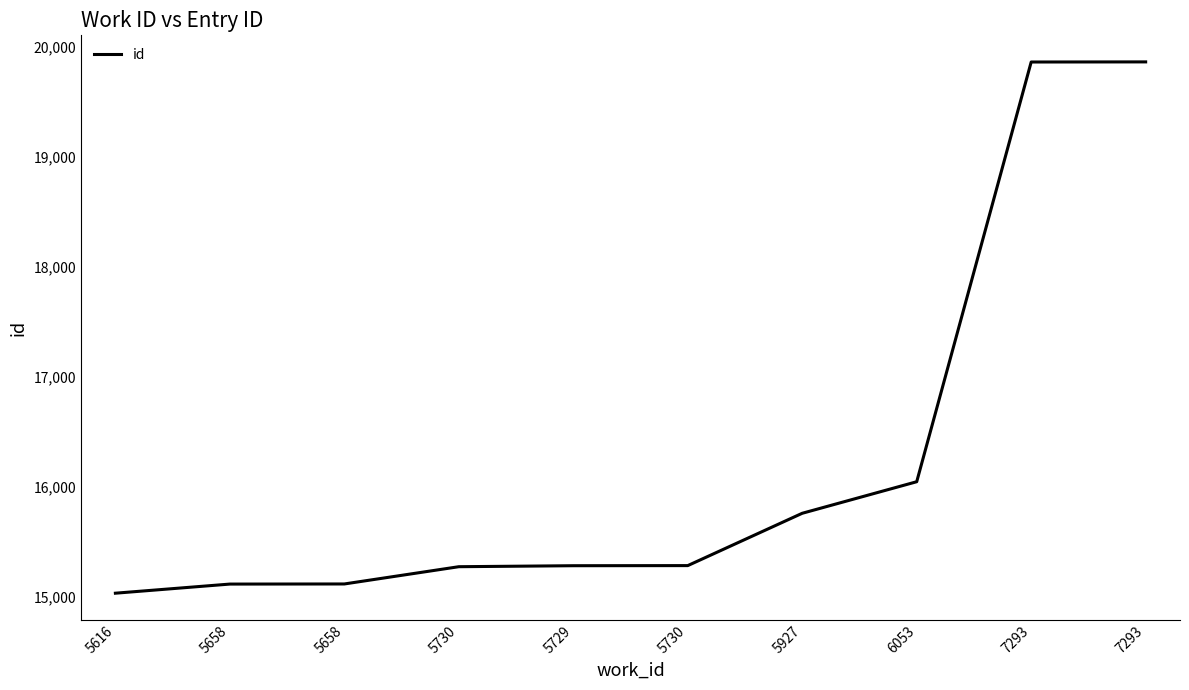

Reading left to right, list all the values displayed in this chart.

5616=15029	5658=15112	5658=15113	5730=15270	5729=15279	5730=15280	5927=15756	6053=16043	7293=19861	7293=19862